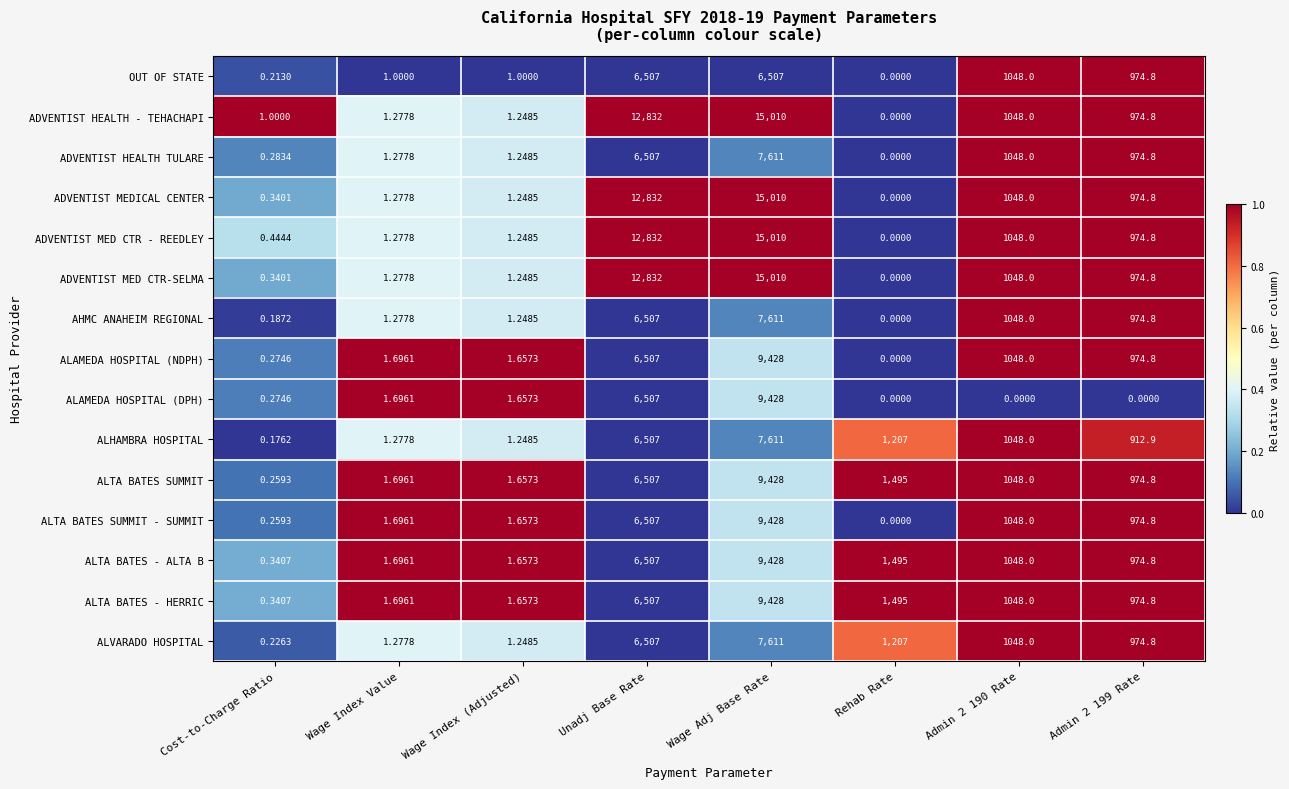

At which label does AHMC ANAHEIM REGIONAL reach its peak?

Wage Adj Base Rate